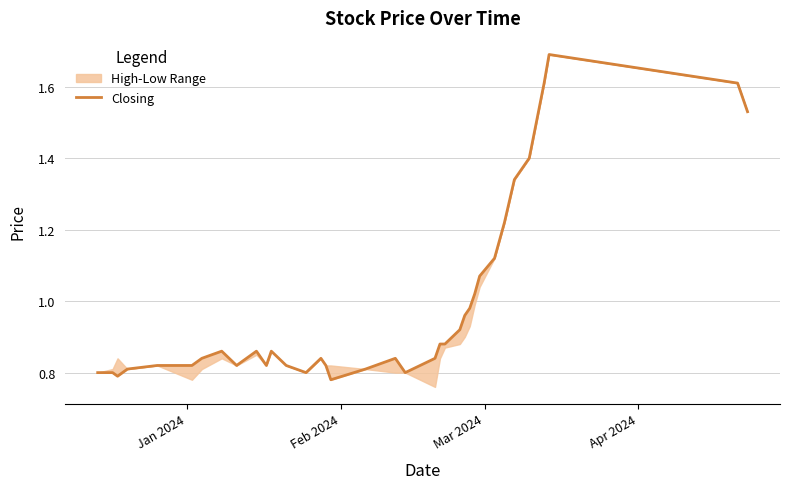

True or false: the data has more than 0 interior local peaks.

True